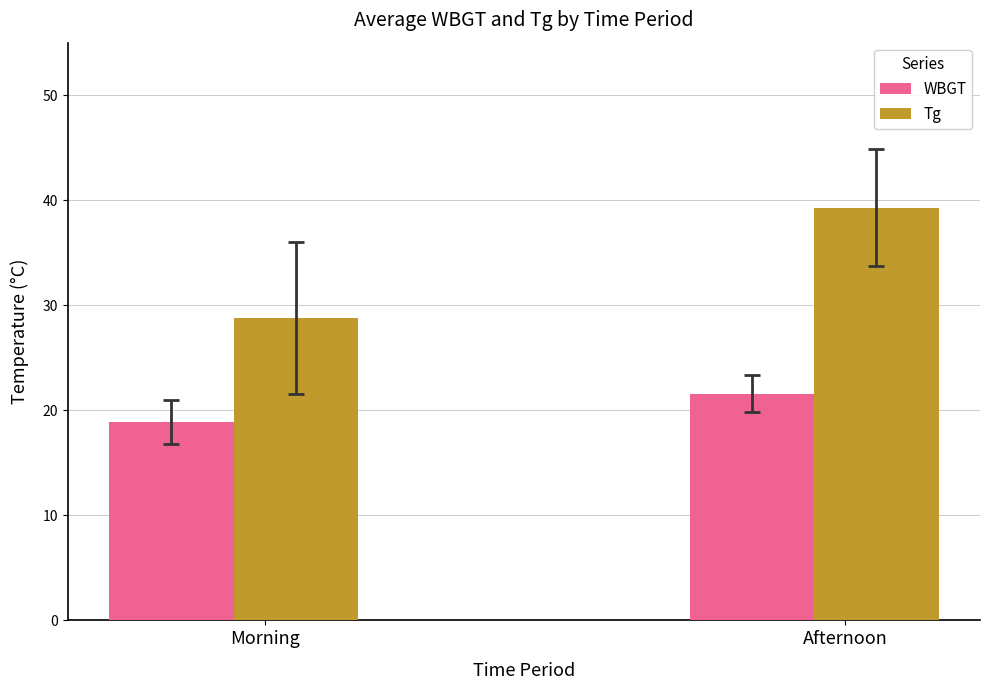

How many bars are there in each group?

2